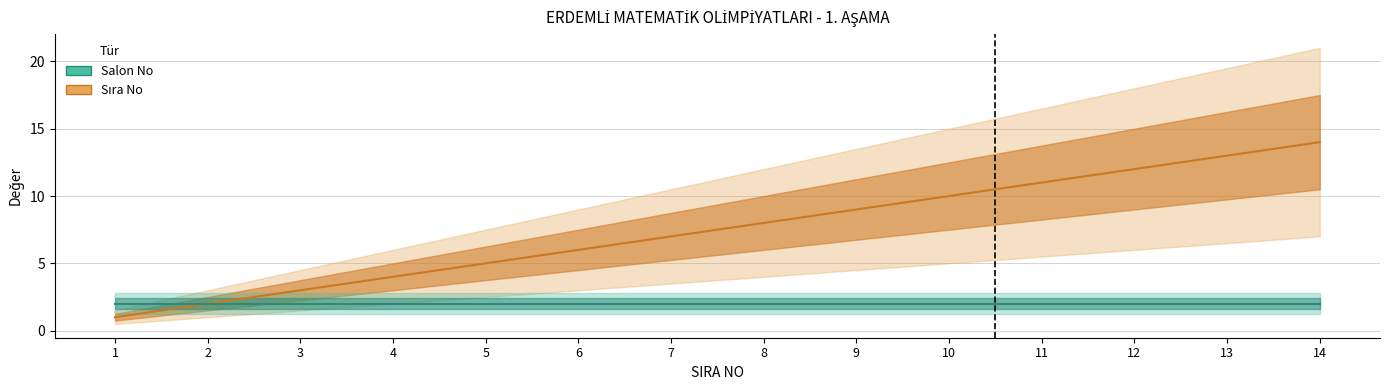

Is this an area chart (filled region under the line)?

No